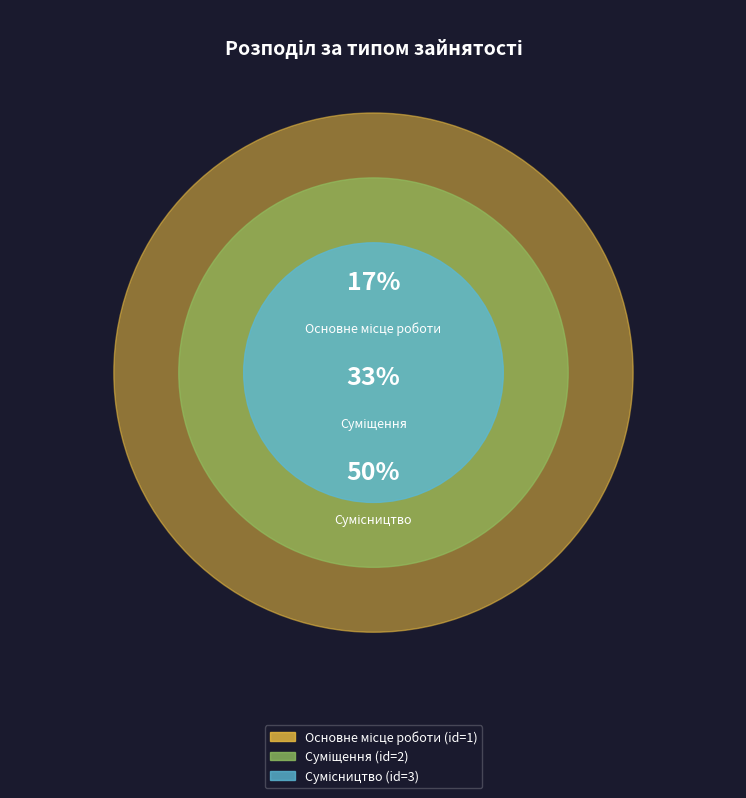

What is the smallest slice in the pie chart?

Основне місце роботи